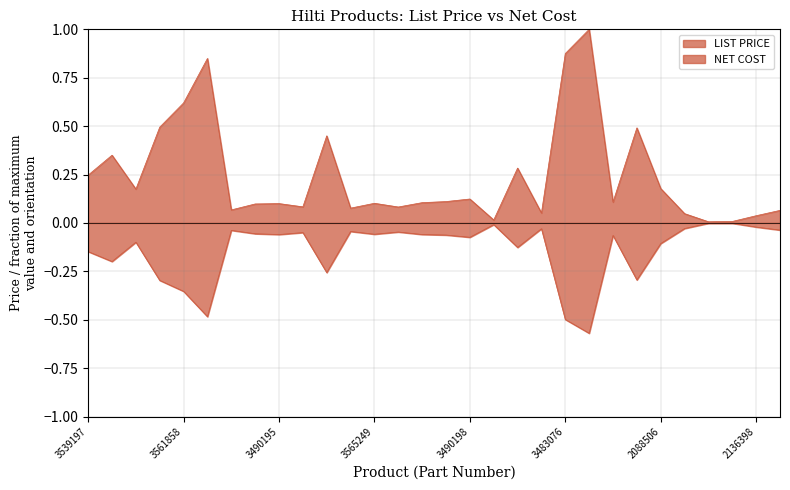

What is the label of the 24th point from the right?

3578527